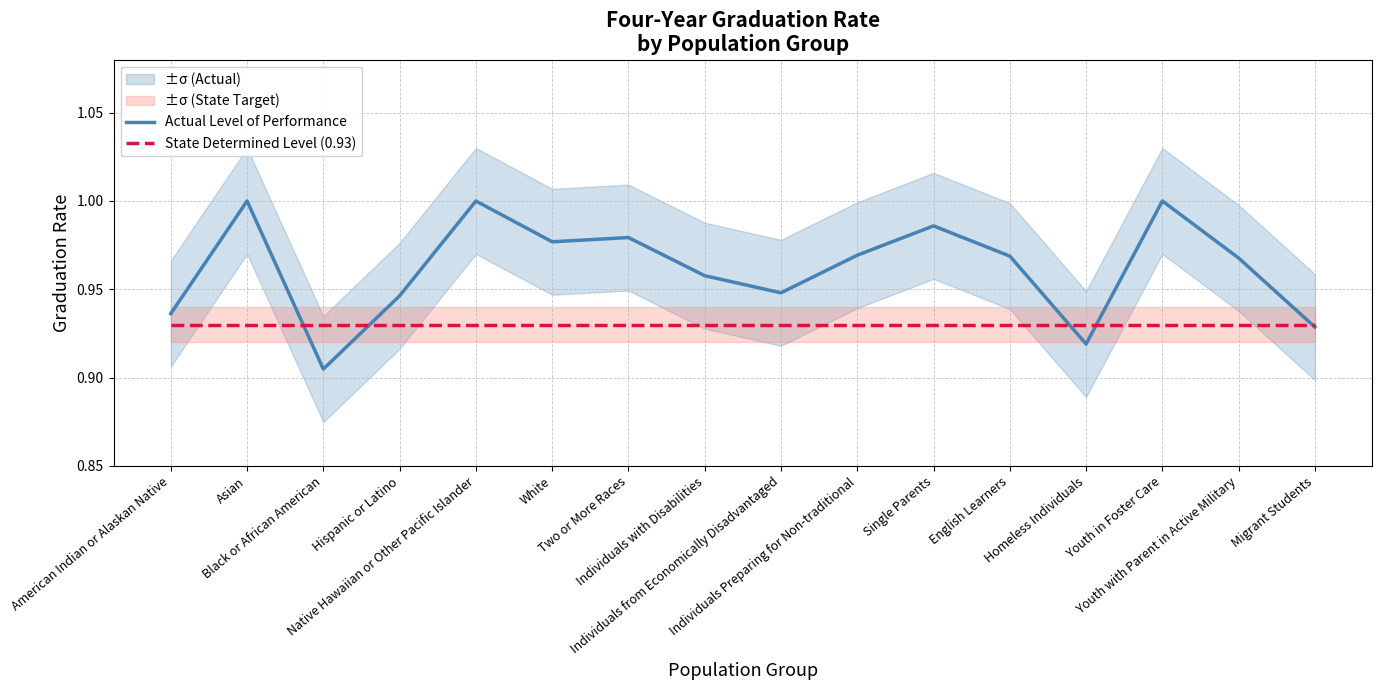

How many interior local valleys does the Actual Level of Performance series have?

4